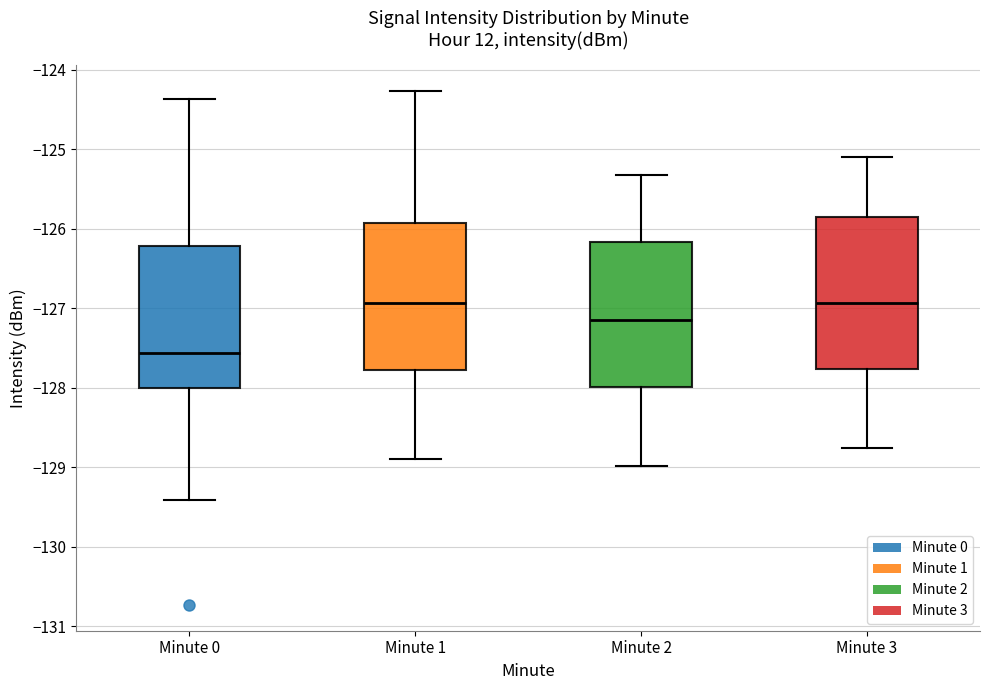

Reading left to right, transcribe this box plot: for each box, give where its median line is, the range the box spans, and where its two whiskers end, as read against the y-axis. The values are not printed on the chart, so give them approximately, as read against the axis.

Minute 0: median -127.6, box -128.0 to -126.2, whiskers -129.4 to -124.4
Minute 1: median -126.9, box -127.8 to -125.9, whiskers -128.9 to -124.3
Minute 2: median -127.2, box -128.0 to -126.2, whiskers -129.0 to -125.3
Minute 3: median -126.9, box -127.8 to -125.8, whiskers -128.8 to -125.1